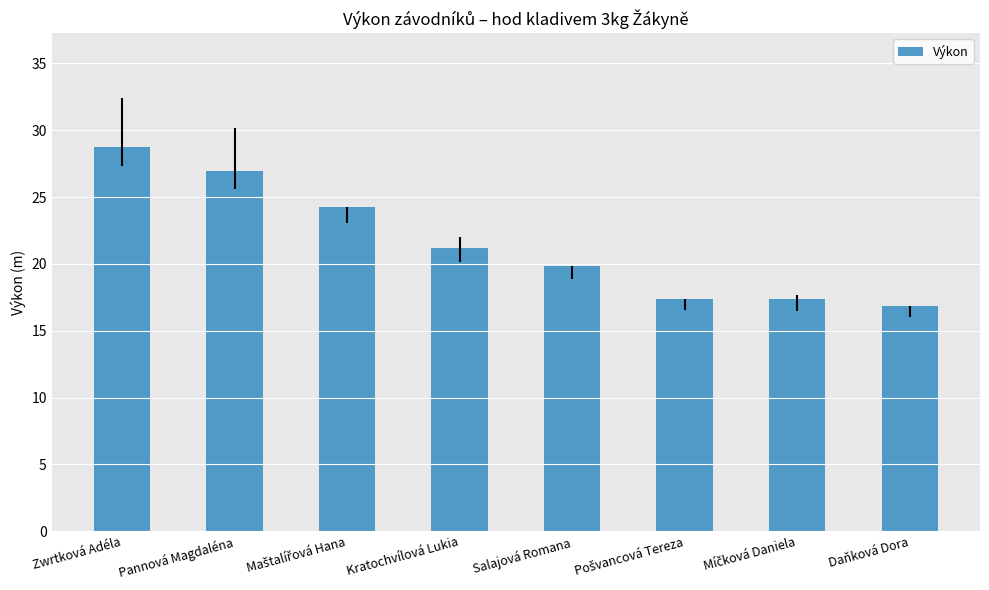

The value at Zwrtková Adéla is 28.8. True or false?

True